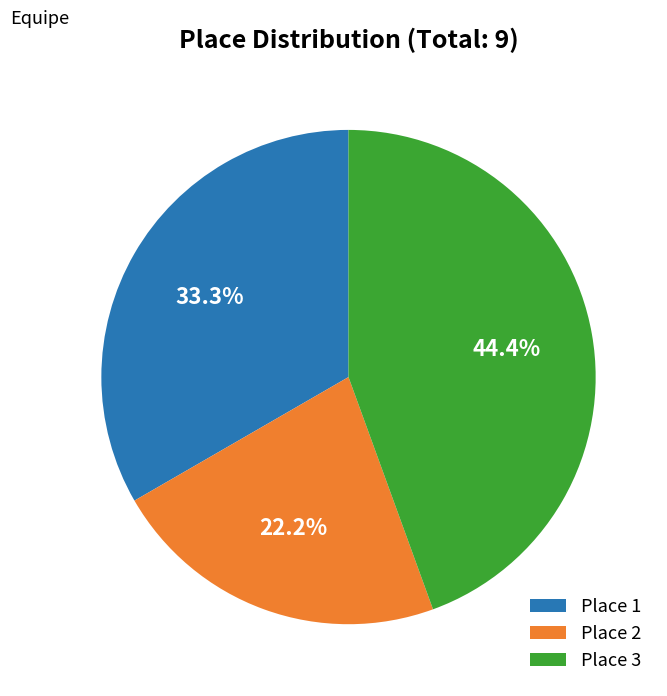

Is there a majority slice in this chart?

No